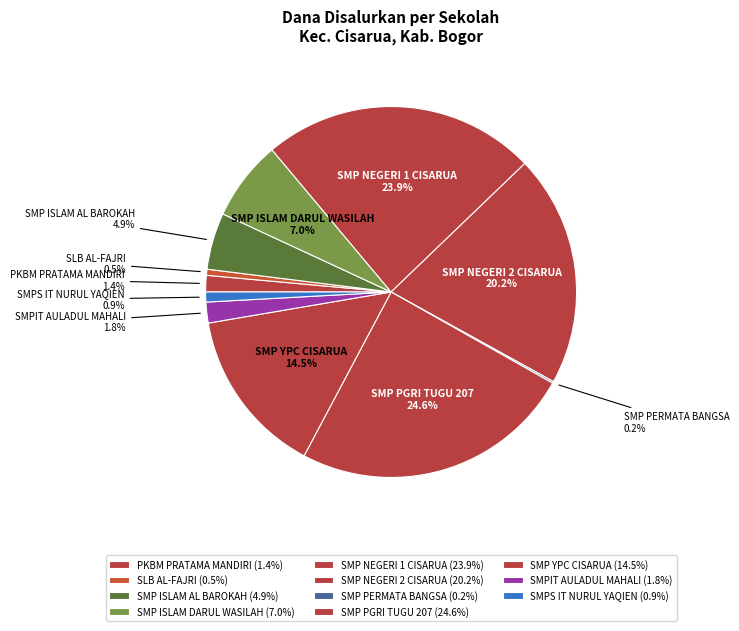

Between SMP PGRI TUGU 207 and SMP ISLAM AL BAROKAH, which is larger?

SMP PGRI TUGU 207